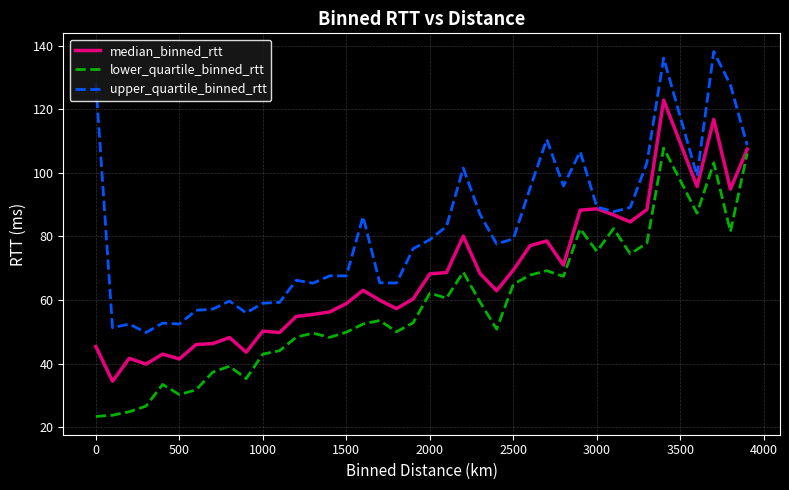

List the series in order of their peak value, lowest first.

lower_quartile_binned_rtt, median_binned_rtt, upper_quartile_binned_rtt